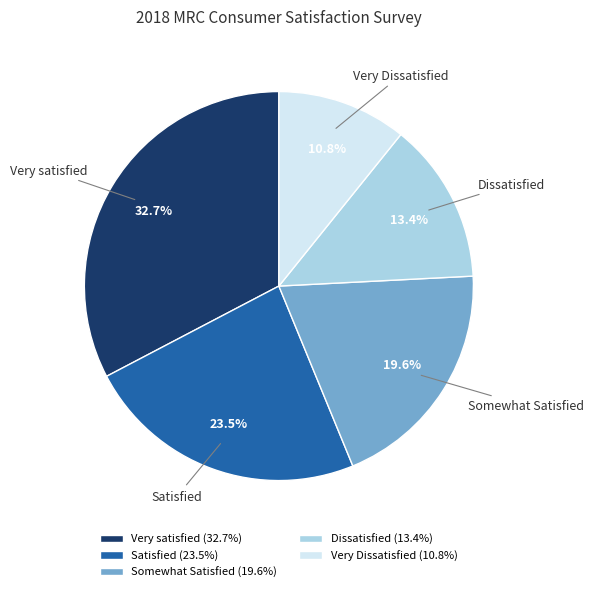

Approximately how many times larger is the value at Very Dissatisfied compared to Very satisfied?

0.3